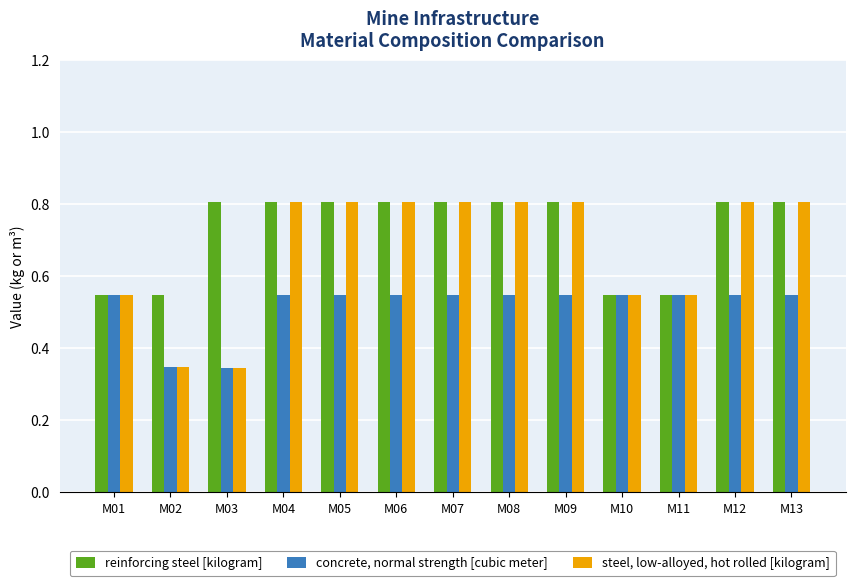

What is the average value of the steel, low-alloyed, hot rolled [kilogram] series?

0.7